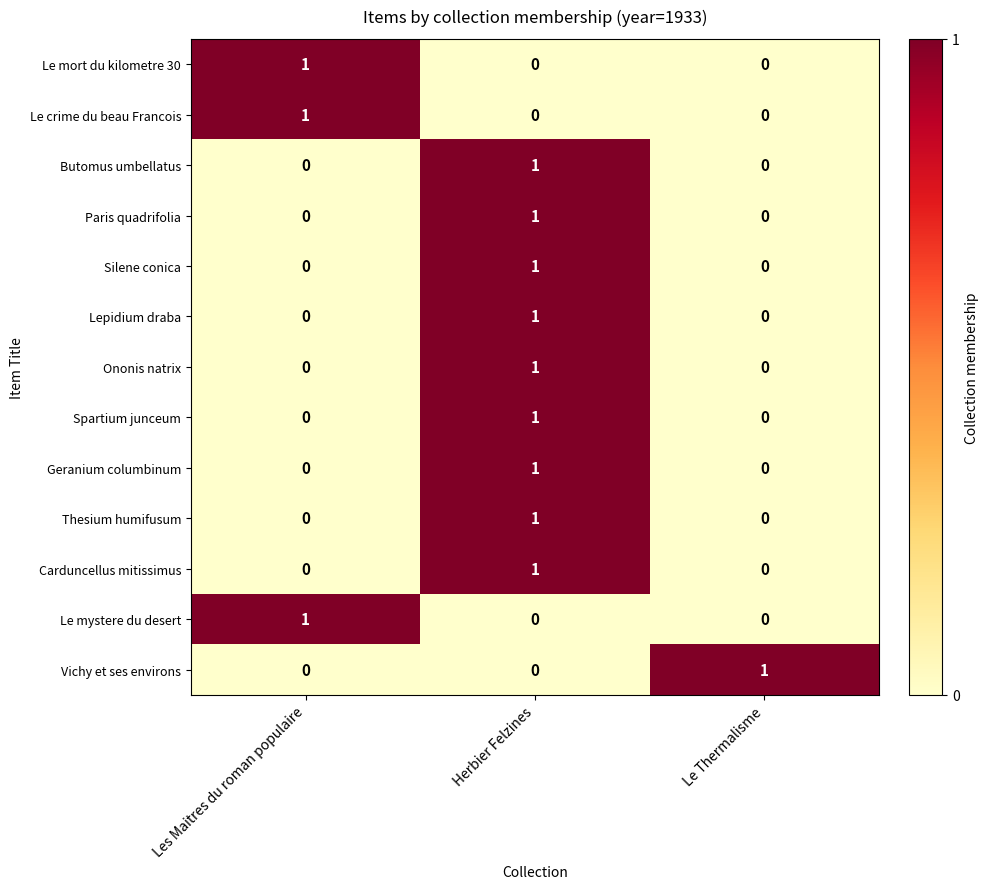

Count the Paris quadrifolia values in the range 0 to 1.

3